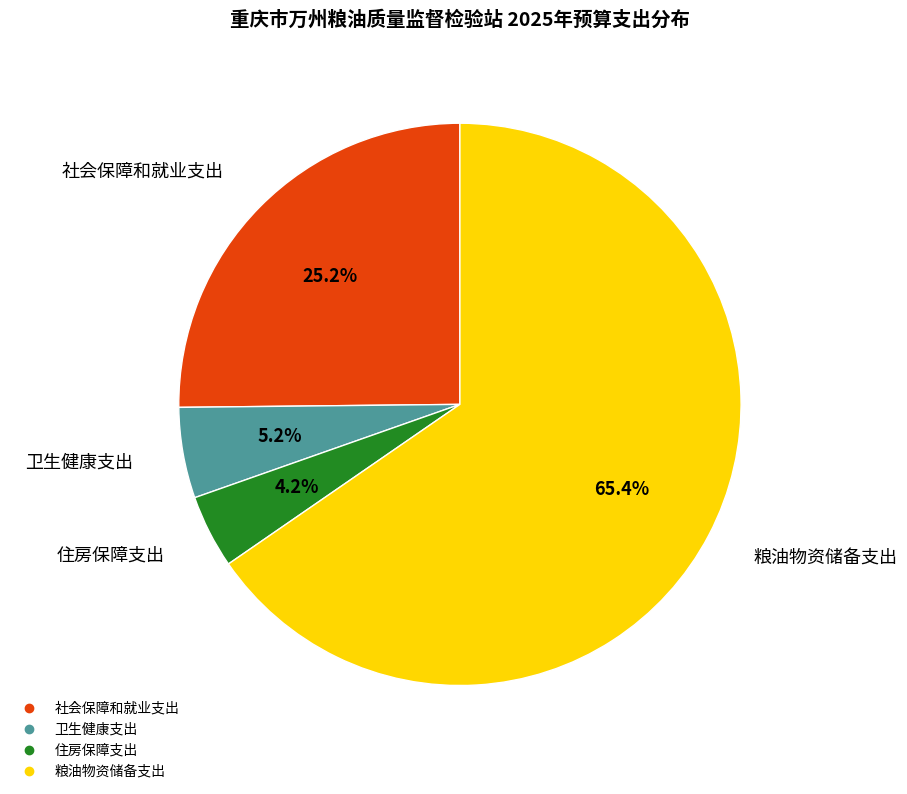

Which has a higher value, 卫生健康支出 or 住房保障支出?

卫生健康支出